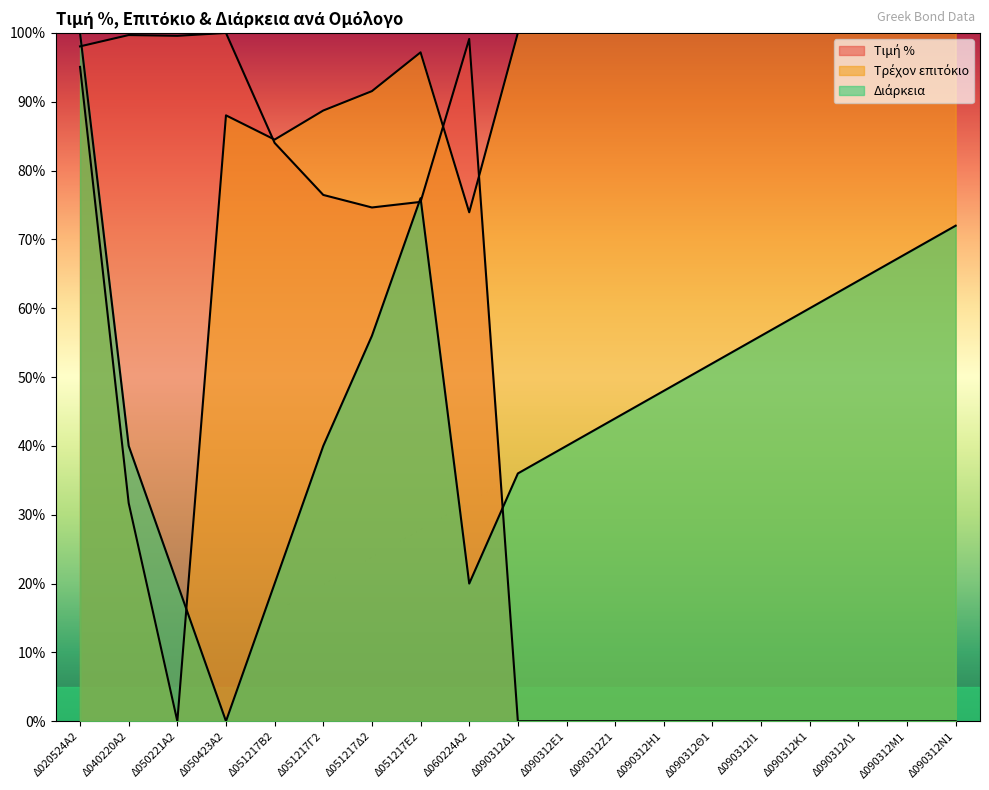

Reading right to left, transcribe all the data shown in this chart.

Τιμή %: Δ090312Ν1=0.0	Δ090312Μ1=0.0	Δ090312Λ1=0.0	Δ090312Κ1=0.0	Δ090312Ι1=0.0	Δ090312Θ1=0.0	Δ090312Η1=0.0	Δ090312Ζ1=0.0	Δ090312Ε1=0.0	Δ090312Δ1=0.0	Δ060224Α2=99.1	Δ051217Ε2=75.5	Δ051217Δ2=74.6	Δ051217Γ2=76.5	Δ051217Β2=84.0	Δ050423Α2=100.0	Δ050221Α2=99.6	Δ040220Α2=99.7	Δ020524Α2=98.1
Τρέχον επιτόκιο: Δ090312Ν1=100.0	Δ090312Μ1=100.0	Δ090312Λ1=100.0	Δ090312Κ1=100.0	Δ090312Ι1=100.0	Δ090312Θ1=100.0	Δ090312Η1=100.0	Δ090312Ζ1=100.0	Δ090312Ε1=100.0	Δ090312Δ1=100.0	Δ060224Α2=73.9	Δ051217Ε2=97.2	Δ051217Δ2=91.5	Δ051217Γ2=88.7	Δ051217Β2=84.5	Δ050423Α2=88.0	Δ050221Α2=0.0	Δ040220Α2=31.7	Δ020524Α2=95.1
Διάρκεια: Δ090312Ν1=72.0	Δ090312Μ1=68.0	Δ090312Λ1=64.0	Δ090312Κ1=60.0	Δ090312Ι1=56.0	Δ090312Θ1=52.0	Δ090312Η1=48.0	Δ090312Ζ1=44.0	Δ090312Ε1=40.0	Δ090312Δ1=36.0	Δ060224Α2=20.0	Δ051217Ε2=76.0	Δ051217Δ2=56.0	Δ051217Γ2=40.0	Δ051217Β2=20.0	Δ050423Α2=0.0	Δ050221Α2=20.0	Δ040220Α2=40.0	Δ020524Α2=100.0